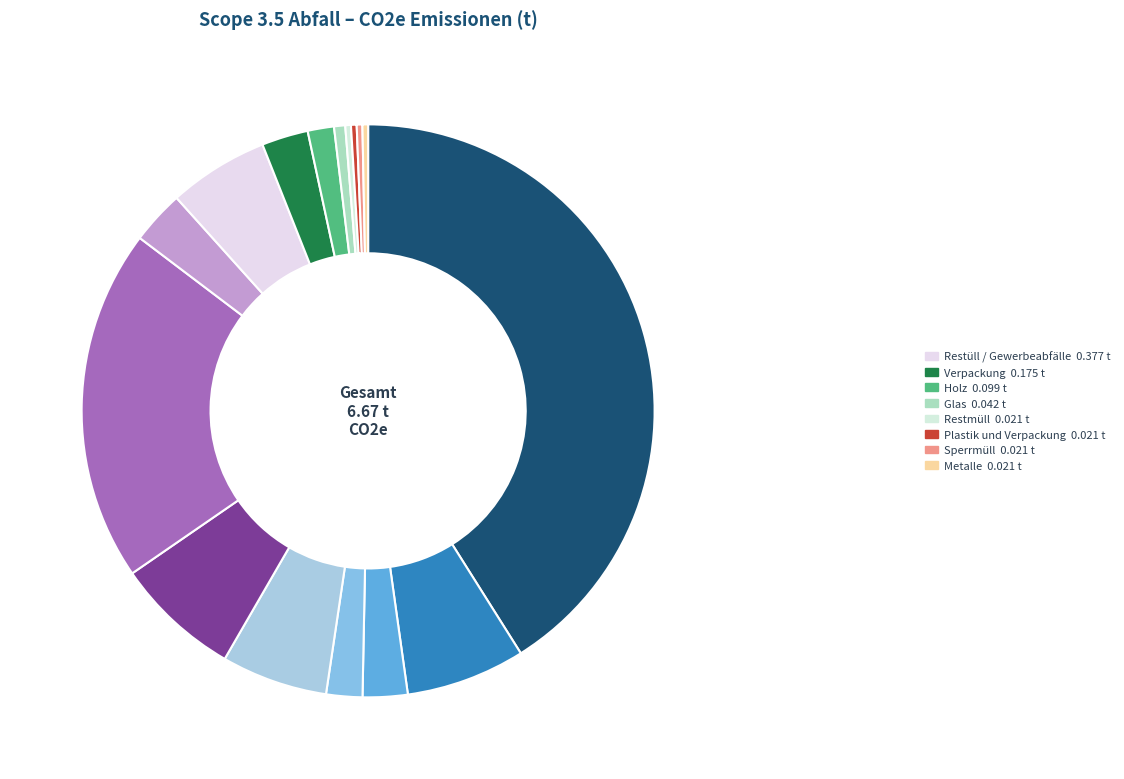

Count the number of slices in the pie.

16